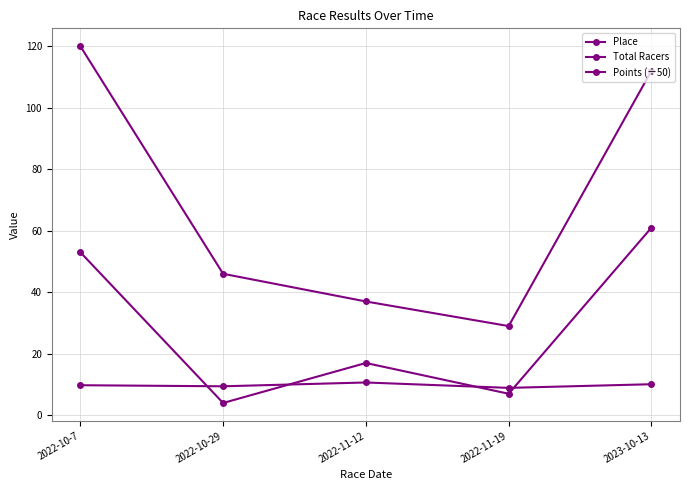

What is the label of the 3rd point from the right?

2022-11-12